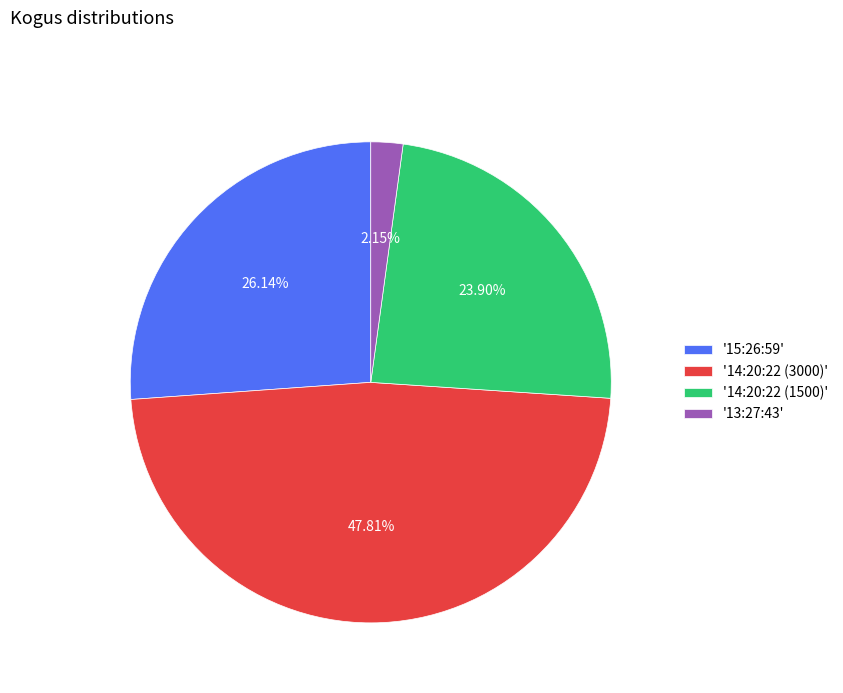

Rank the categories by value from highest to lowest.

'14:20:22 (3000)', '15:26:59', '14:20:22 (1500)', '13:27:43'